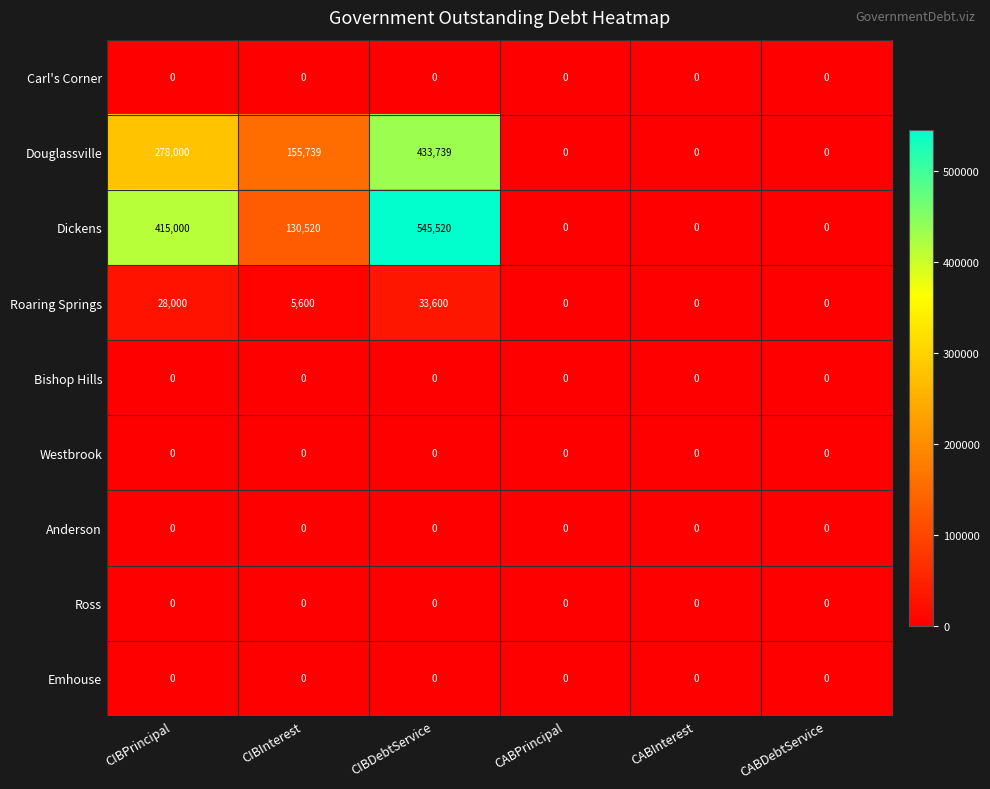

Which series has the largest range (max minus min)?

Dickens